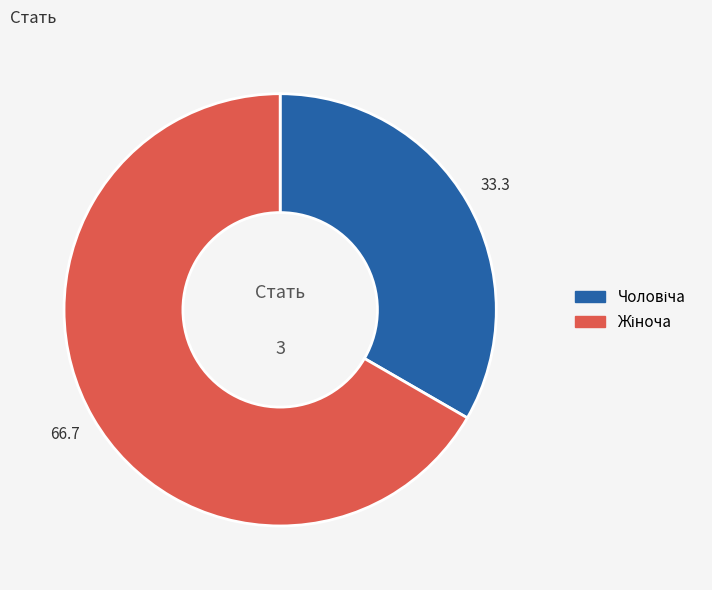

Count the number of slices in the pie.

2